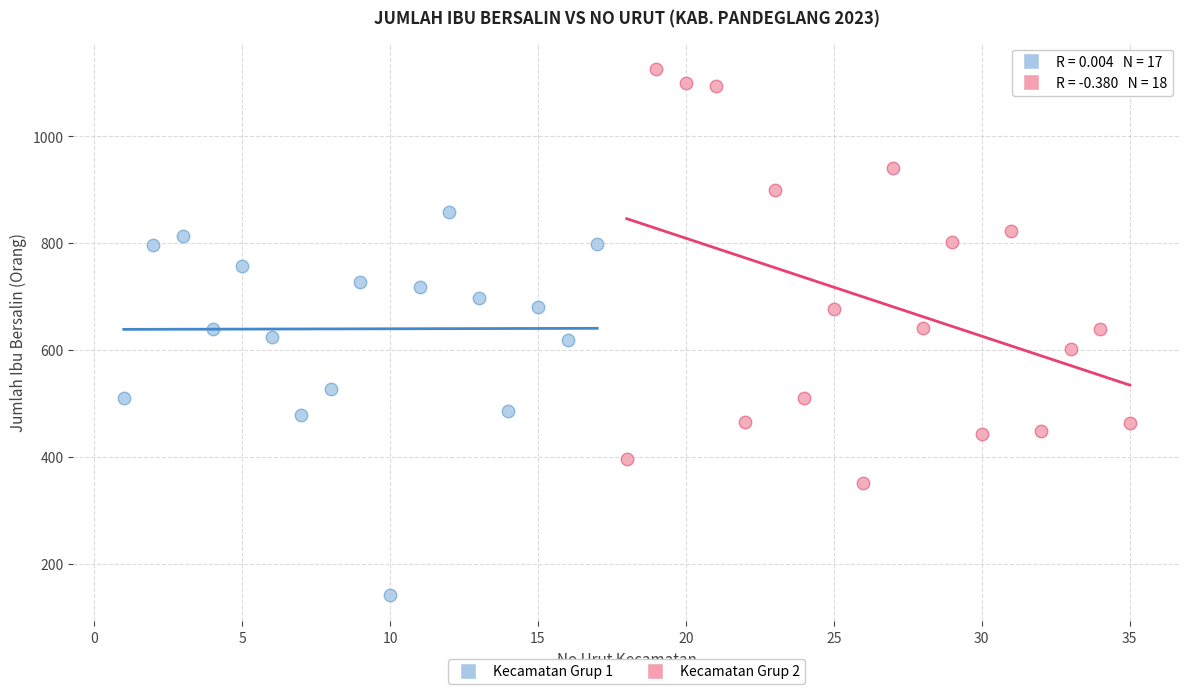

Which series contains the highest Y value?

Kecamatan Grup 2